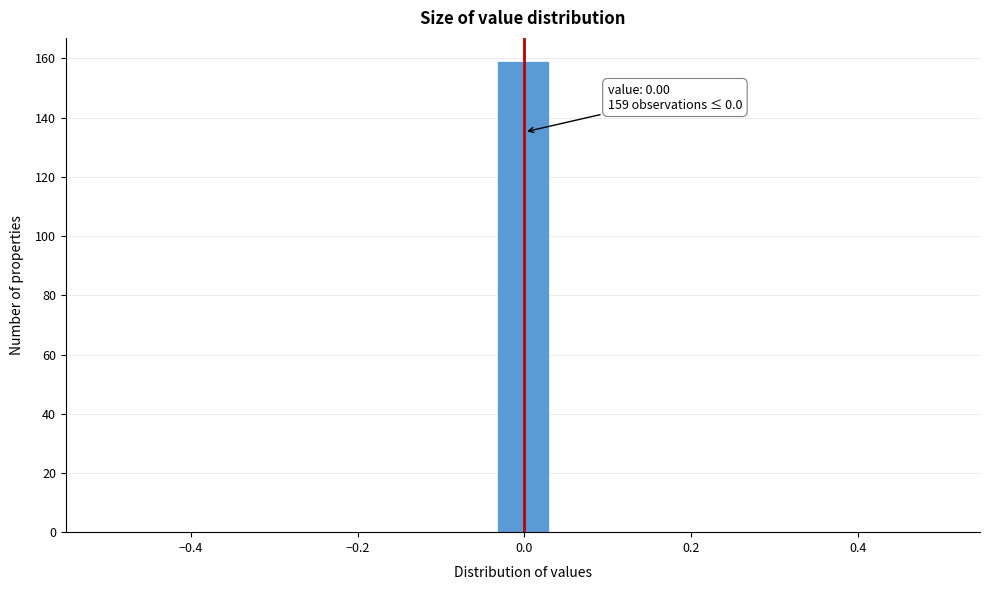

Around what value on the x-axis is the tallest bar? Give the approximate position of its centre, as read against the axis.

0.00